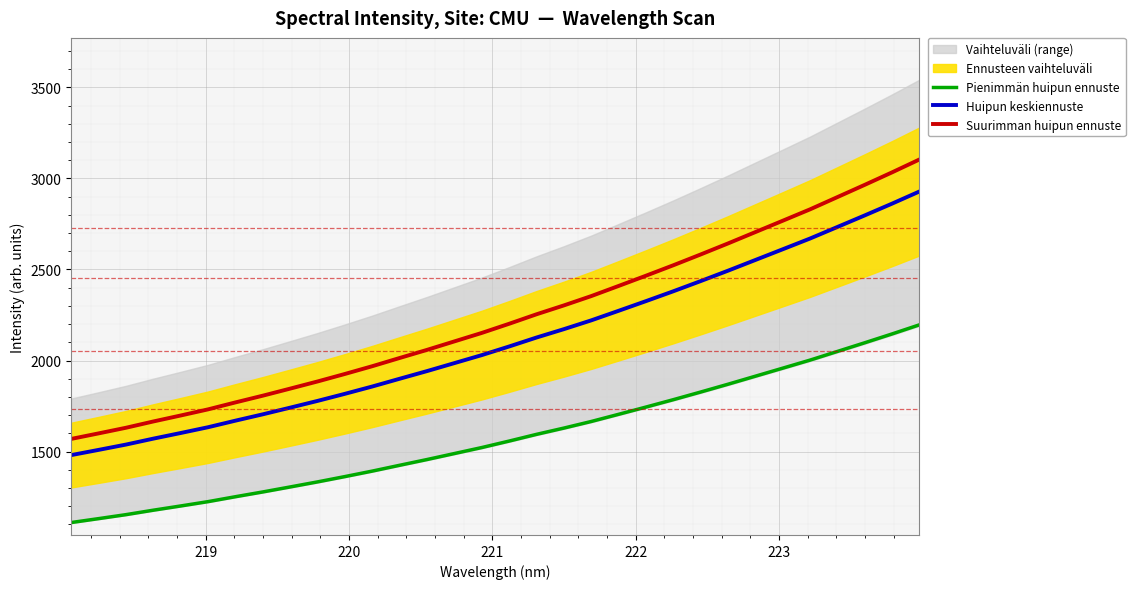

Count the number of categories in the chart.

32